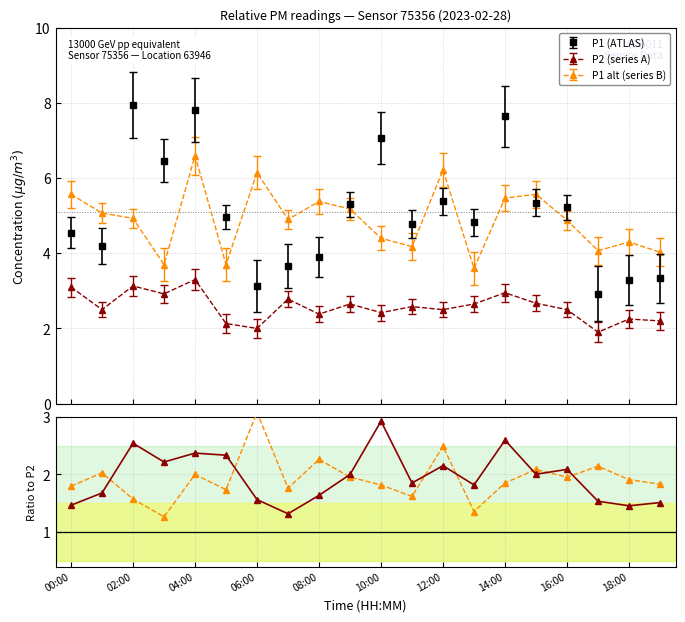

How many categories are shown in the chart?

20